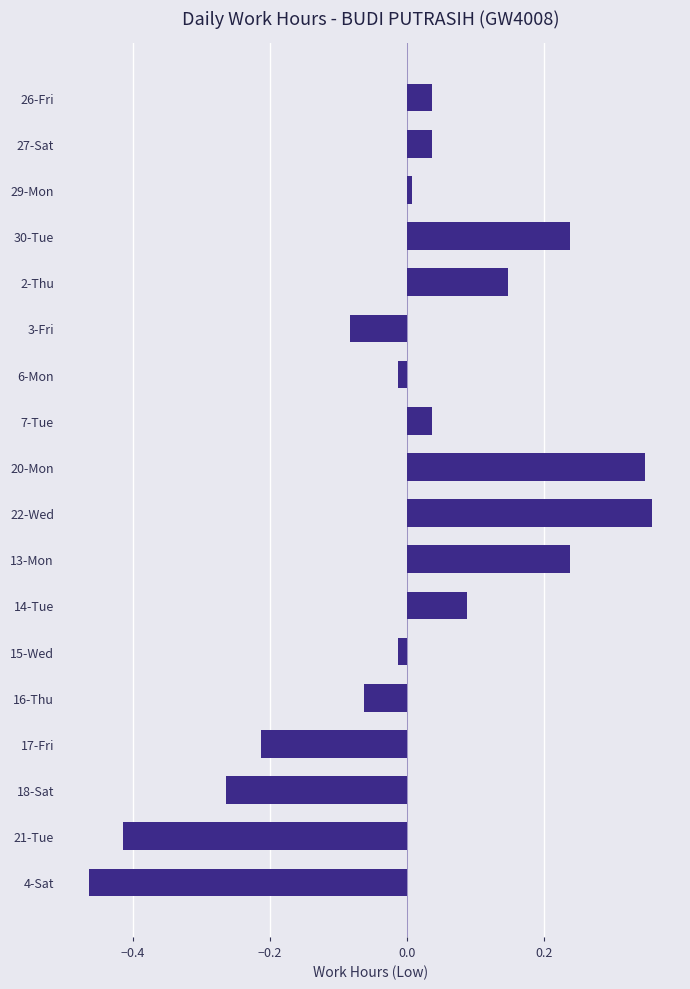

What is the label of the 6th bar from the top?

3-Fri